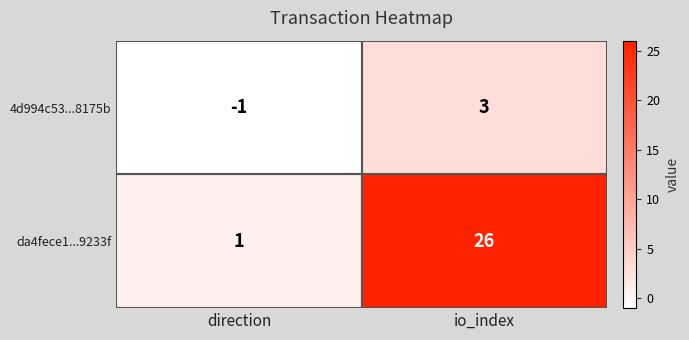

At which category is the sum across all series the highest?

io_index